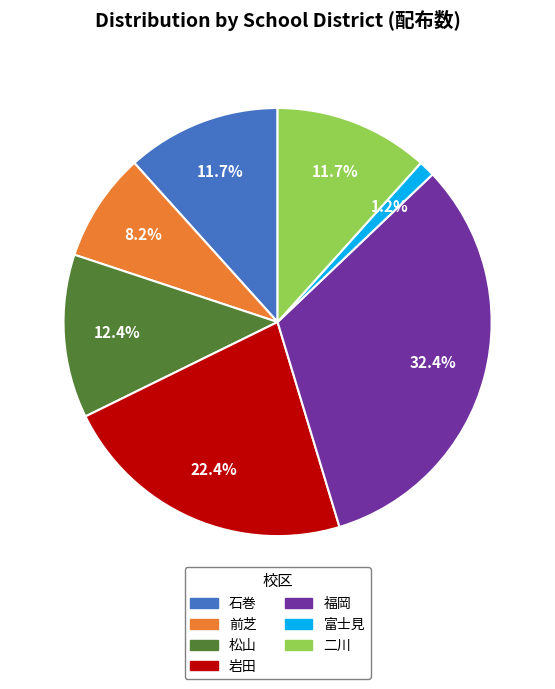

Count the number of slices in the pie.

7